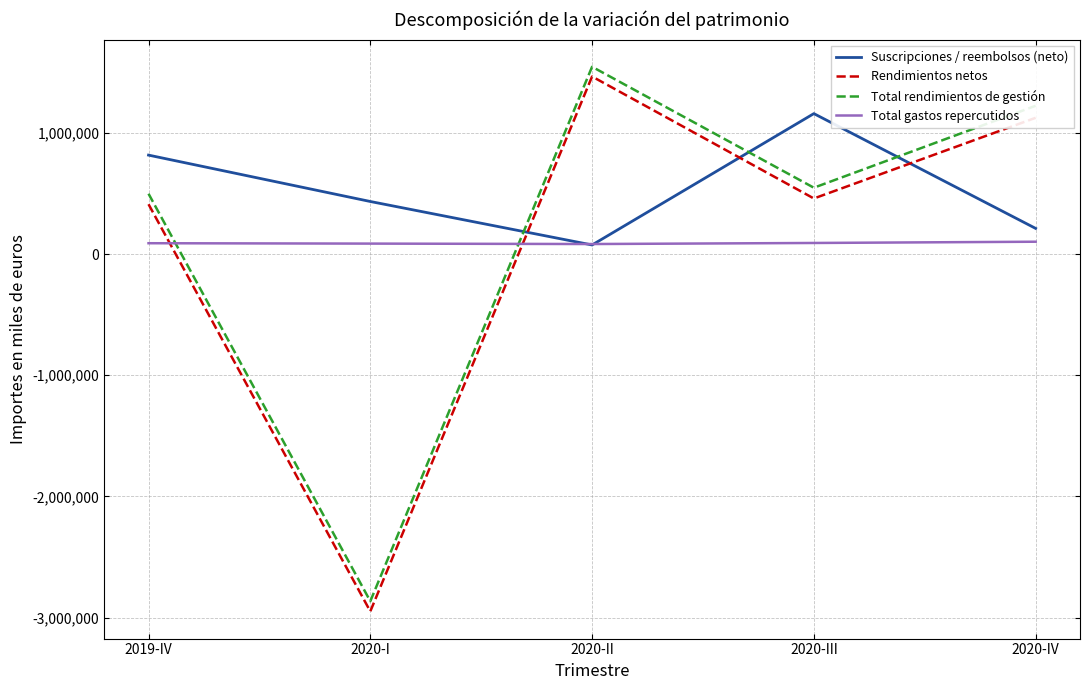

At which category does the chart reach its peak across all series?

2020-II